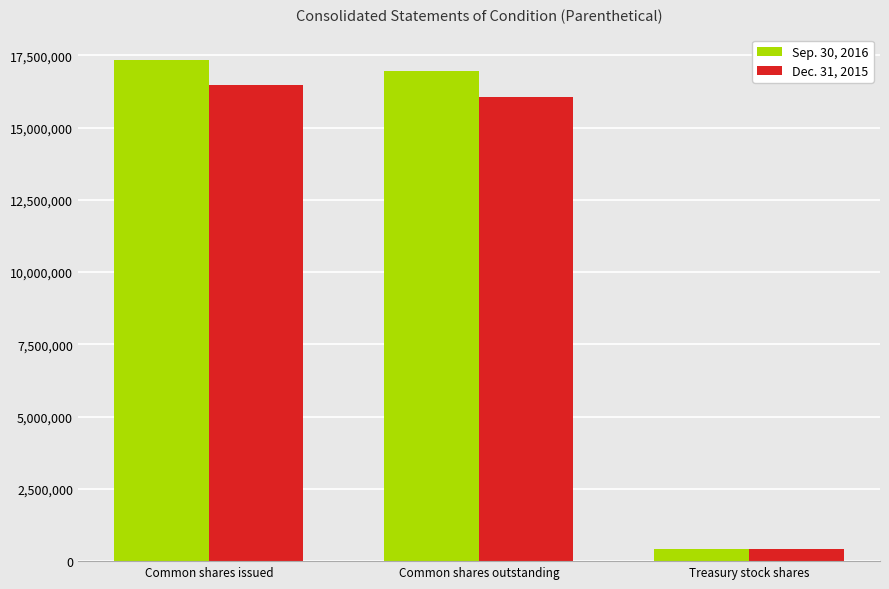

What is the label of the 1st bar from the left?

Common shares issued